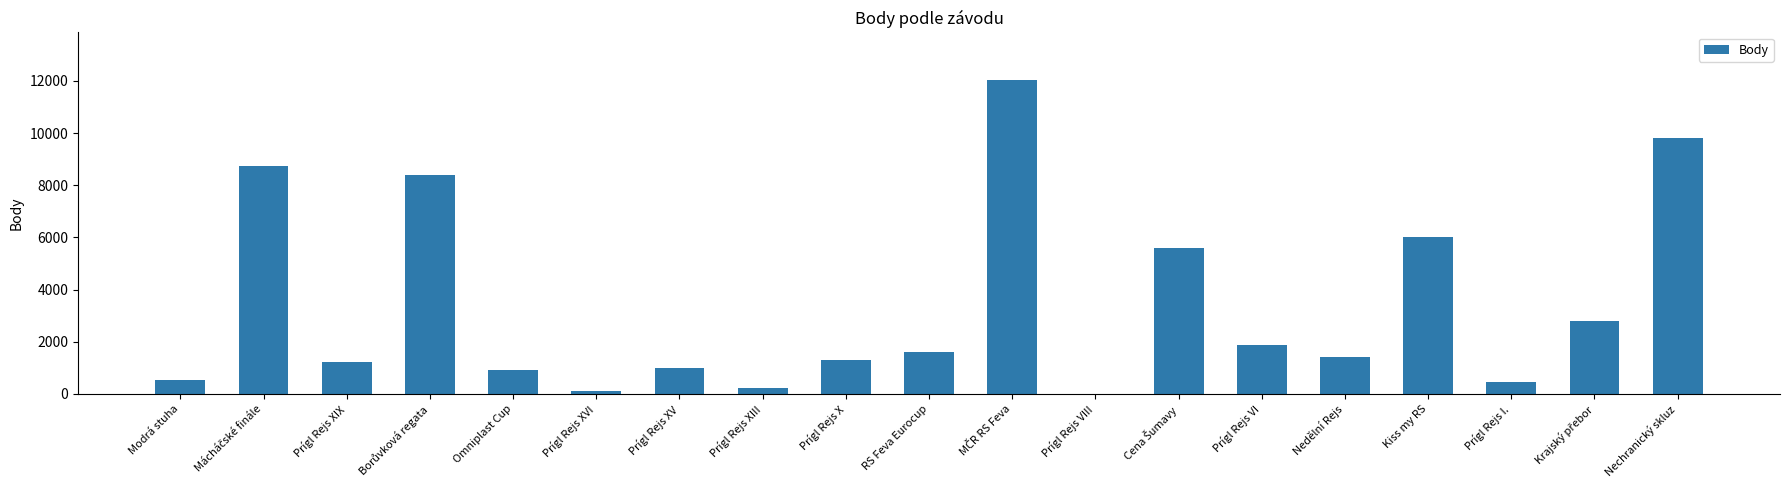

What is the sum of the values at Prígl Rejs I. and Nedělní Rejs?

1858